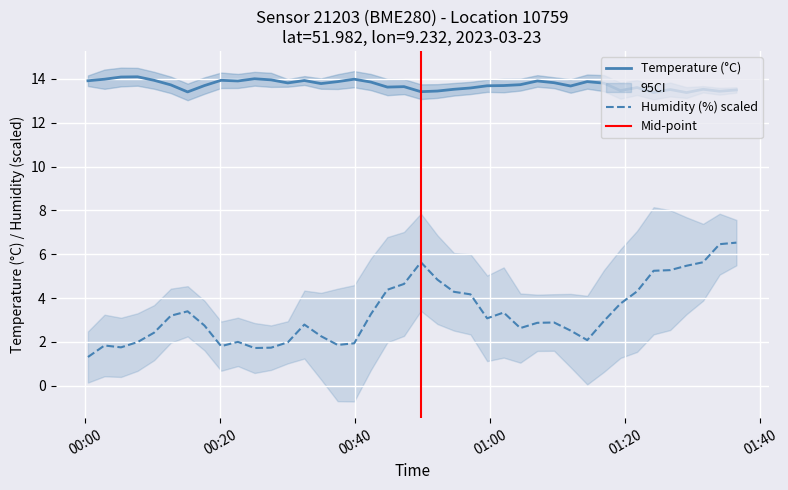

True or false: Temperature (°C) and Humidity (%) scaled intersect in this chart.

False